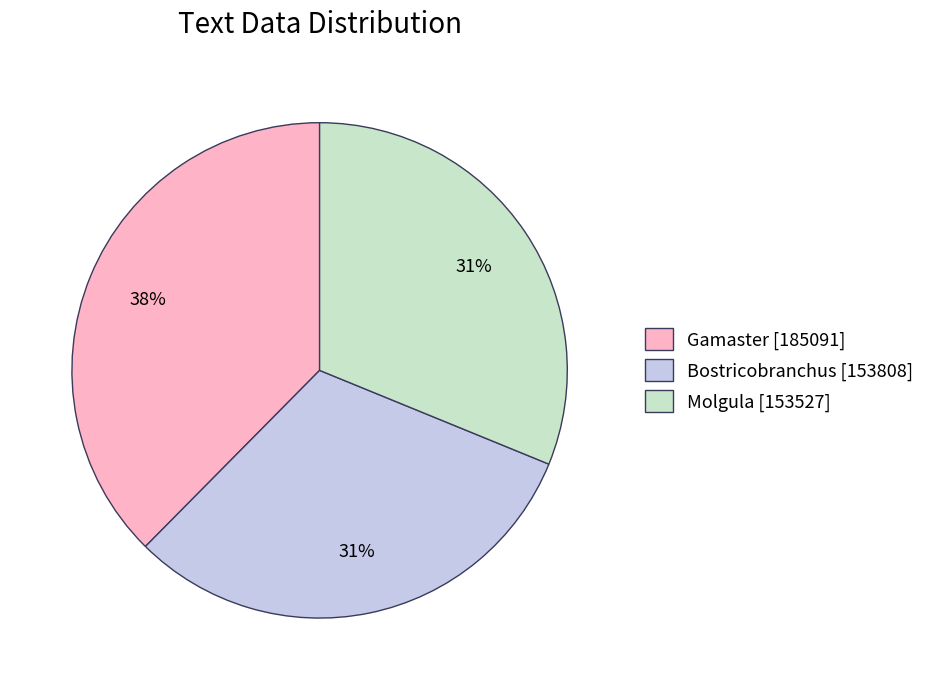

To the nearest percent, what percentage of the pie is Bostricobranchus?

31%